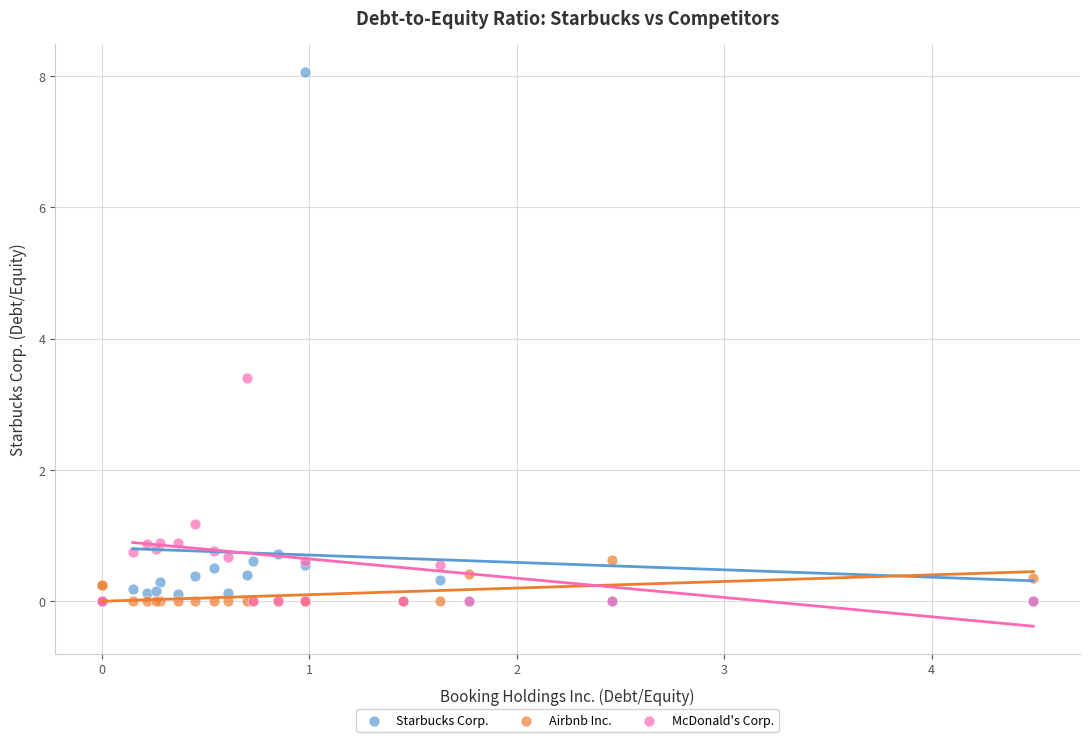

In the Starbucks Corp. series, what Y value is closest to 4?

0.7